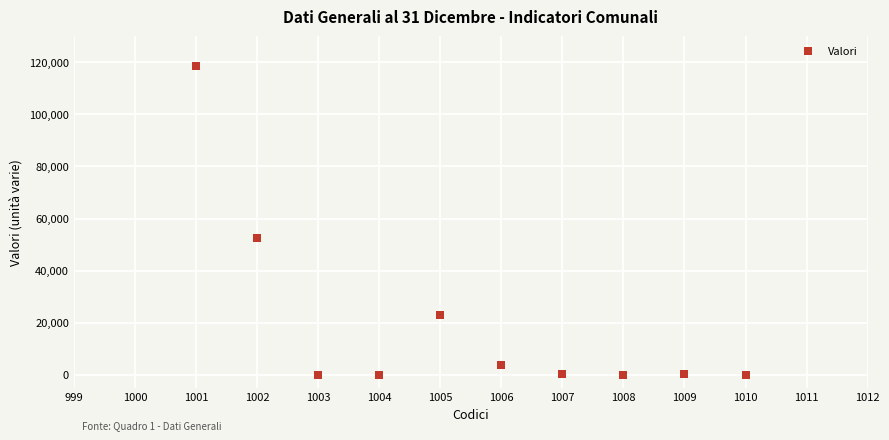

What Y value in the scatter plot is closest to 59258?

52565